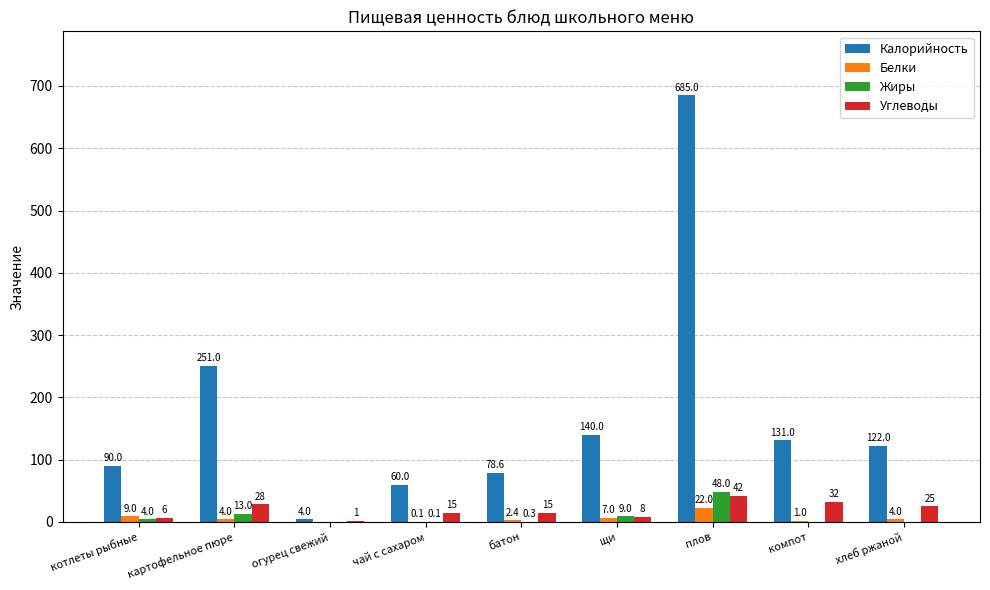

True or false: Калорийность has a value of 23.7 at чай с сахаром.

False